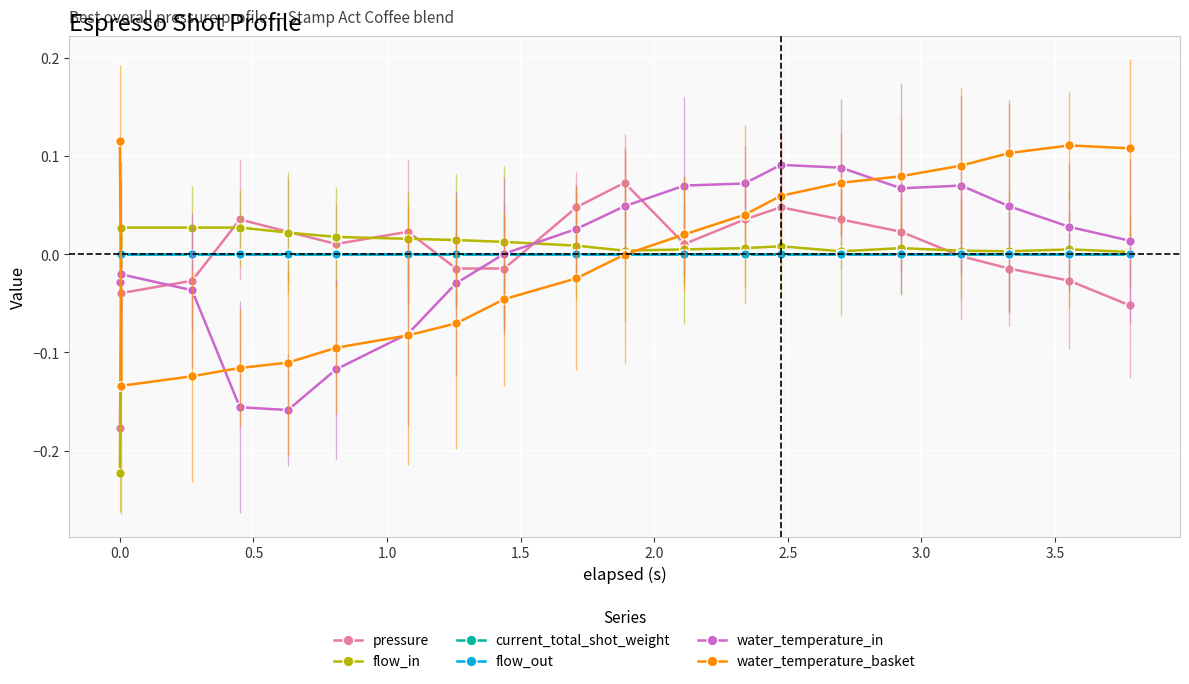

List the series in order of their peak value, highest first.

water_temperature_basket, water_temperature_in, pressure, flow_in, current_total_shot_weight, flow_out